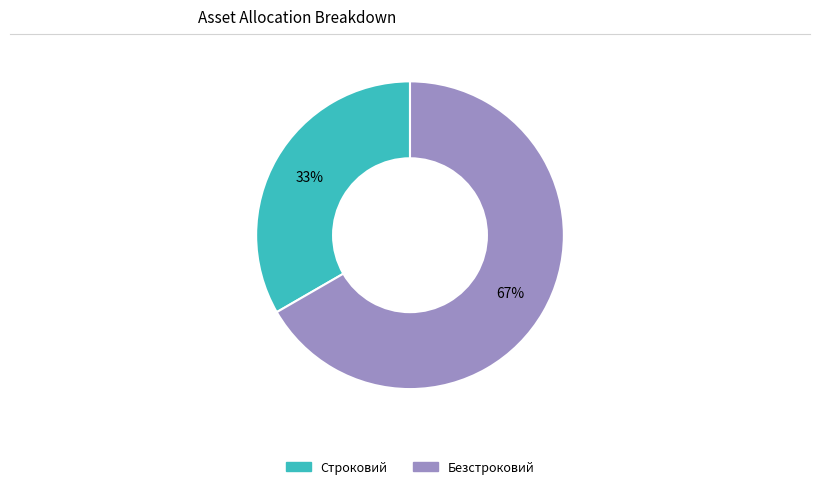

Do Строковий and Безстроковий together represent more than half of the pie?

Yes